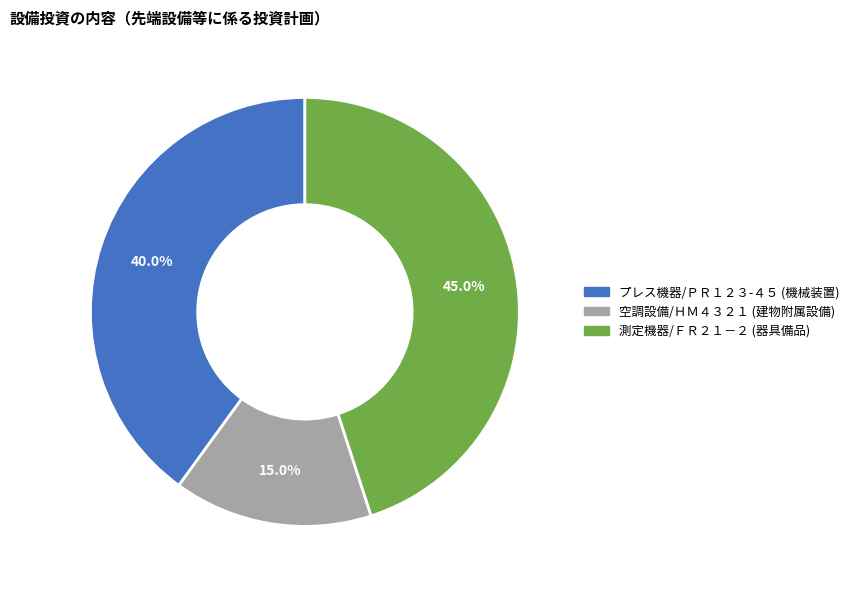

Is there a majority slice in this chart?

No